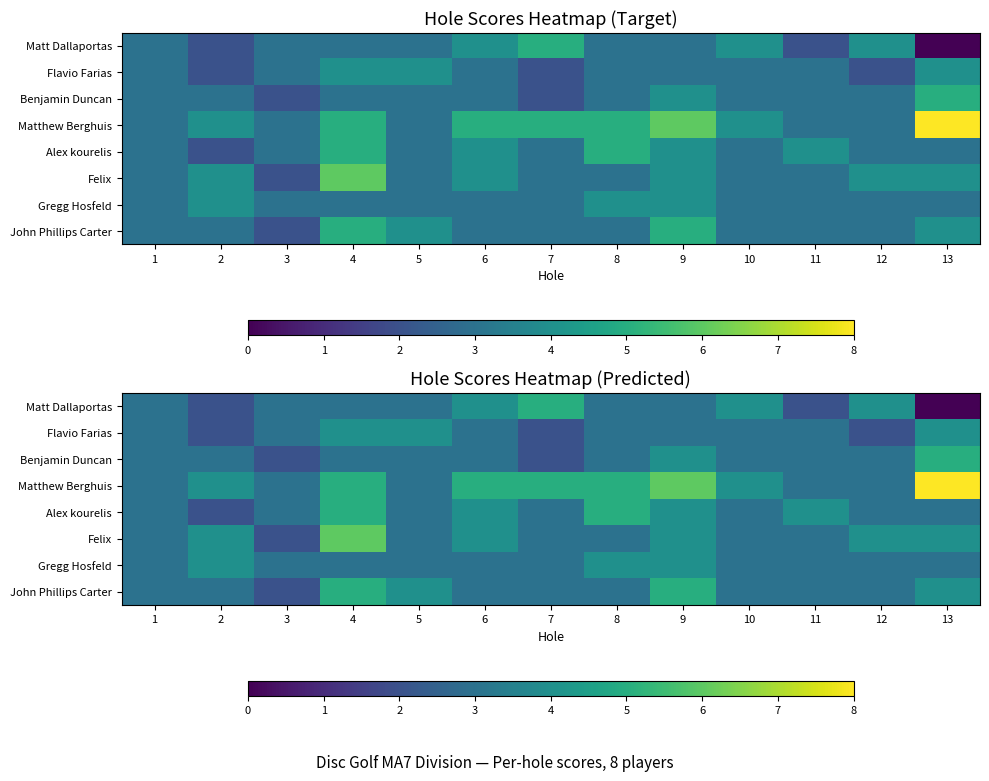

At 2, list the series in order from smallest to largest.

Matt Dallaportas, Flavio Farias, Alex kourelis, Benjamin Duncan, John Phillips Carter, Matthew Berghuis, Felix, Gregg Hosfeld